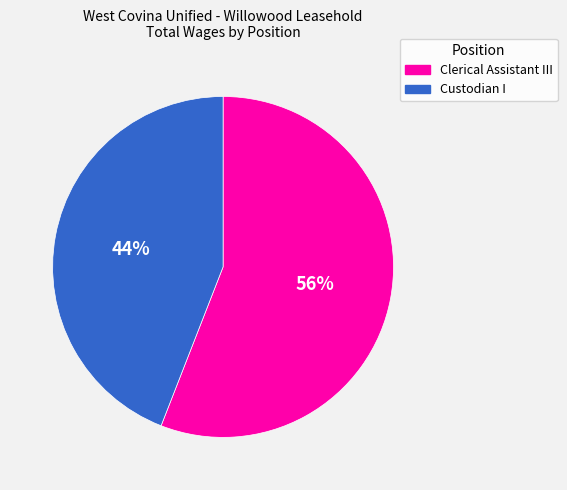

Is Clerical Assistant III the majority of the pie?

Yes